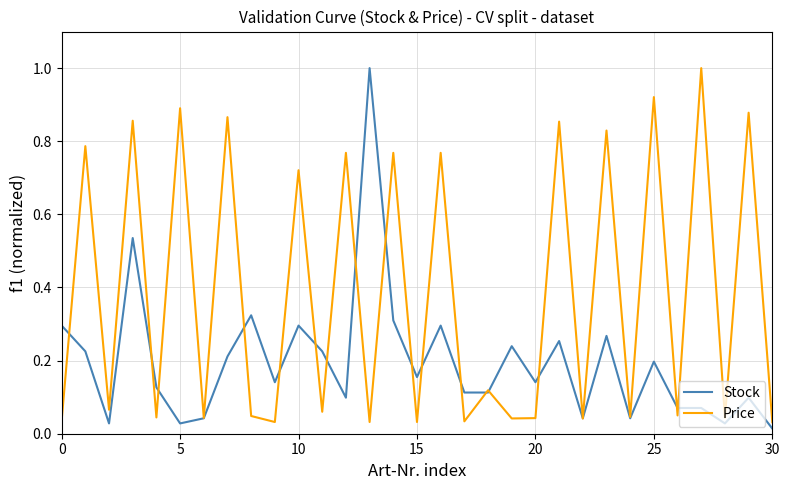

Which series has the largest total across all categories?

Price